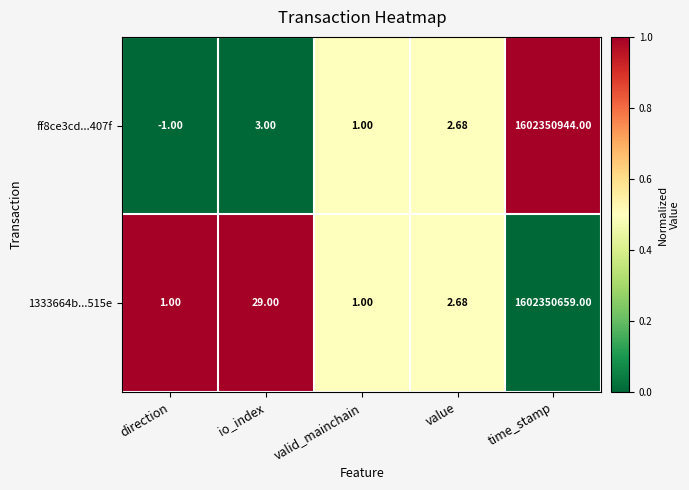

At which category does the chart reach its peak across all series?

time_stamp